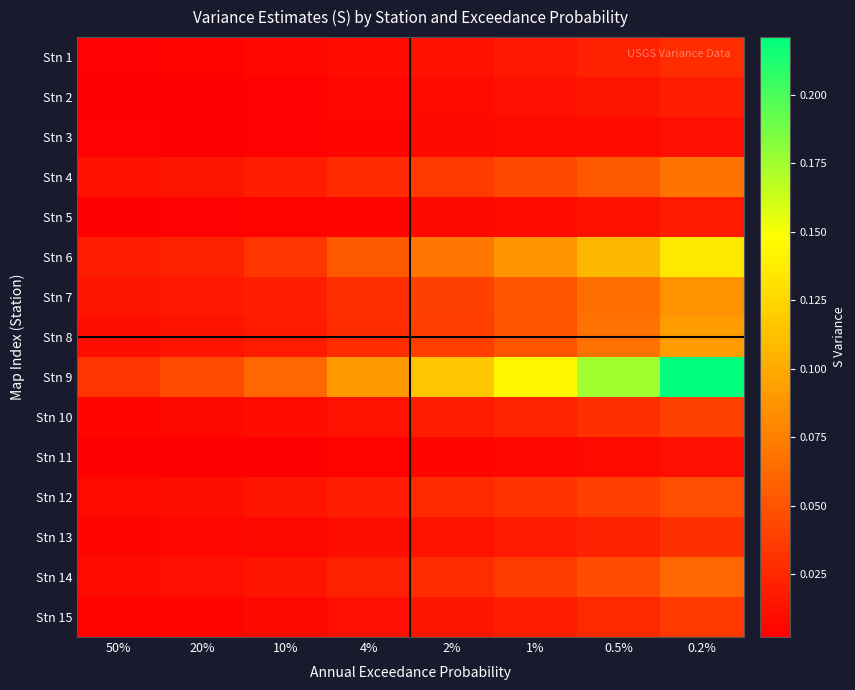

Reading left to right, list all the values displayed in this chart.

Stn 1: 50%=0.0	20%=0.0	10%=0.0	4%=0.0	2%=0.0	1%=0.0	0.5%=0.0	0.2%=0.0
Stn 2: 50%=0.0	20%=0.0	10%=0.0	4%=0.0	2%=0.0	1%=0.0	0.5%=0.0	0.2%=0.0
Stn 3: 50%=0.0	20%=0.0	10%=0.0	4%=0.0	2%=0.0	1%=0.0	0.5%=0.0	0.2%=0.0
Stn 4: 50%=0.0	20%=0.0	10%=0.0	4%=0.0	2%=0.0	1%=0.0	0.5%=0.1	0.2%=0.1
Stn 5: 50%=0.0	20%=0.0	10%=0.0	4%=0.0	2%=0.0	1%=0.0	0.5%=0.0	0.2%=0.0
Stn 6: 50%=0.0	20%=0.0	10%=0.0	4%=0.1	2%=0.1	1%=0.1	0.5%=0.1	0.2%=0.1
Stn 7: 50%=0.0	20%=0.0	10%=0.0	4%=0.0	2%=0.0	1%=0.1	0.5%=0.1	0.2%=0.1
Stn 8: 50%=0.0	20%=0.0	10%=0.0	4%=0.0	2%=0.0	1%=0.1	0.5%=0.1	0.2%=0.1
Stn 9: 50%=0.0	20%=0.0	10%=0.1	4%=0.1	2%=0.1	1%=0.1	0.5%=0.2	0.2%=0.2
Stn 10: 50%=0.0	20%=0.0	10%=0.0	4%=0.0	2%=0.0	1%=0.0	0.5%=0.0	0.2%=0.0
Stn 11: 50%=0.0	20%=0.0	10%=0.0	4%=0.0	2%=0.0	1%=0.0	0.5%=0.0	0.2%=0.0
Stn 12: 50%=0.0	20%=0.0	10%=0.0	4%=0.0	2%=0.0	1%=0.0	0.5%=0.0	0.2%=0.0
Stn 13: 50%=0.0	20%=0.0	10%=0.0	4%=0.0	2%=0.0	1%=0.0	0.5%=0.0	0.2%=0.0
Stn 14: 50%=0.0	20%=0.0	10%=0.0	4%=0.0	2%=0.0	1%=0.0	0.5%=0.0	0.2%=0.1
Stn 15: 50%=0.0	20%=0.0	10%=0.0	4%=0.0	2%=0.0	1%=0.0	0.5%=0.0	0.2%=0.0